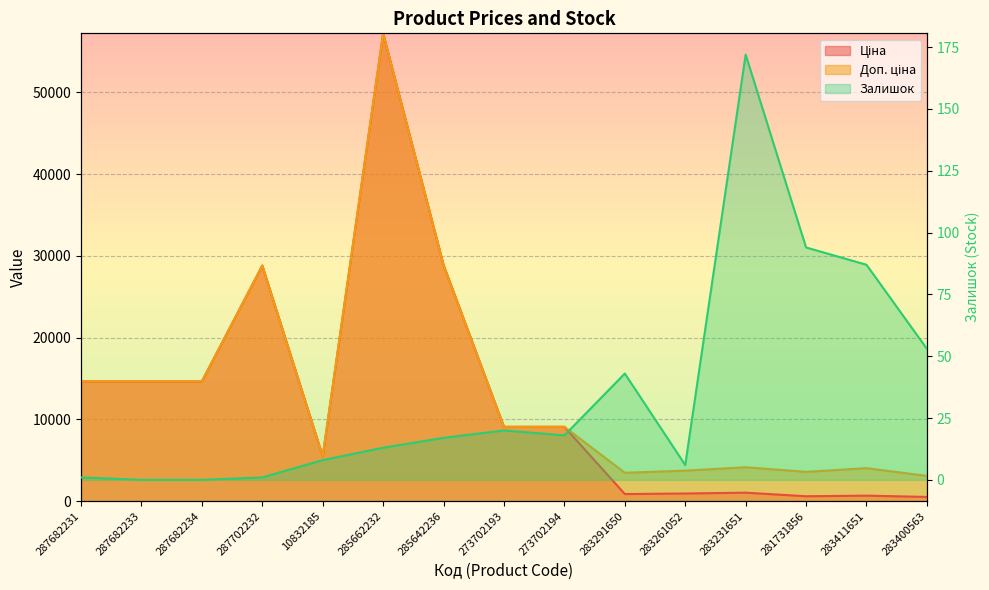

True or false: Залишок and Ціна intersect in this chart.

False